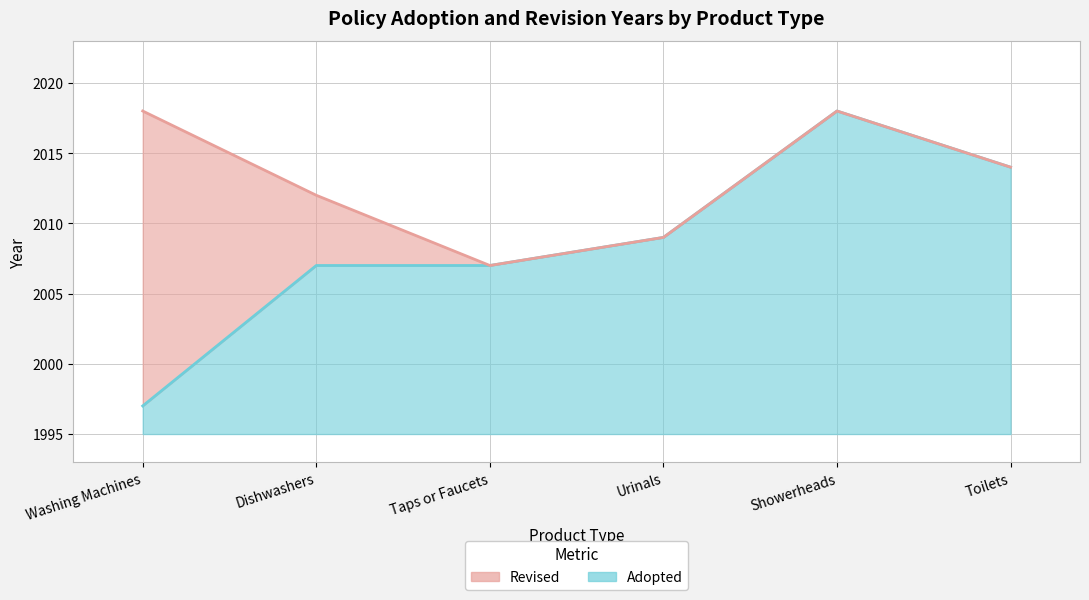

How many data points are less than 2009?

3